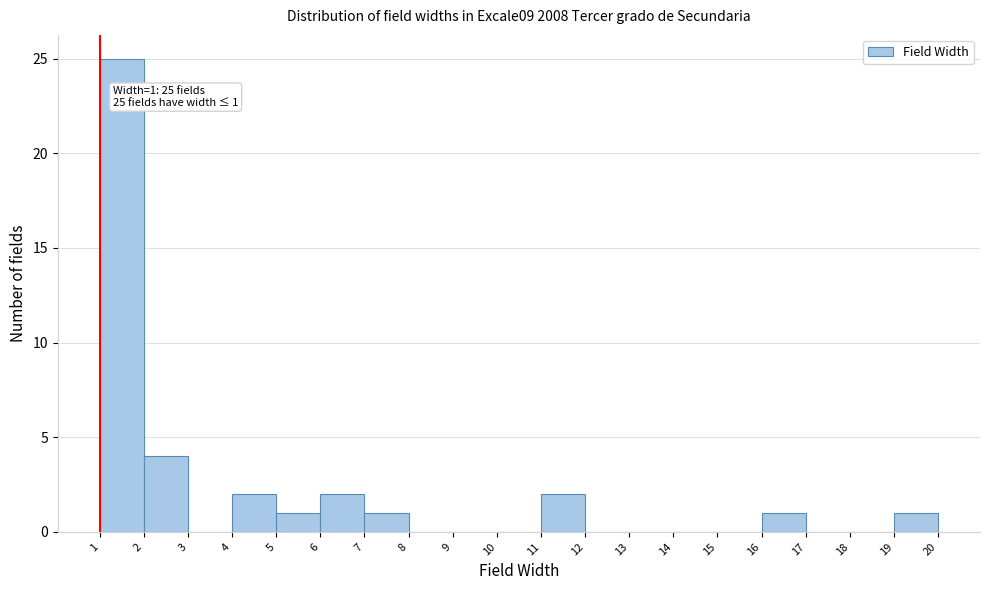

Over which range of the x-axis is the bar tallest?

1 to 2